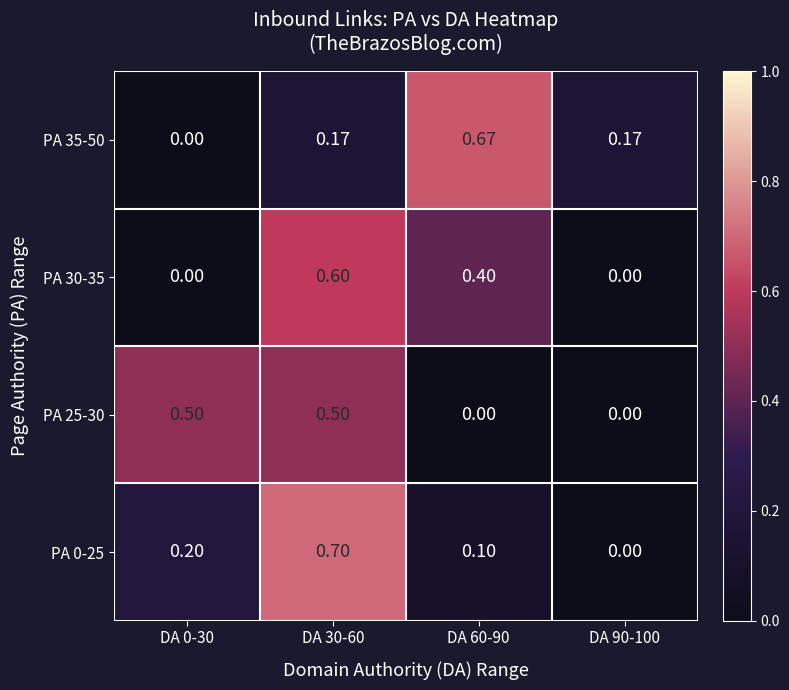

Is the value of PA 35-50 at DA 90-100 greater than the value of PA 0-25 at DA 60-90?

Yes